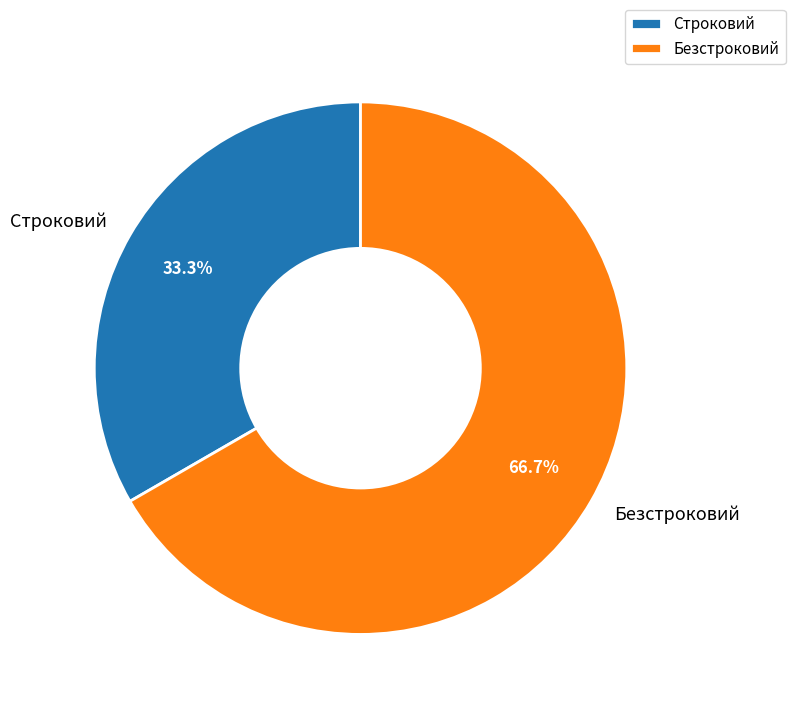

True or false: Строковий accounts for 33% of the total.

True